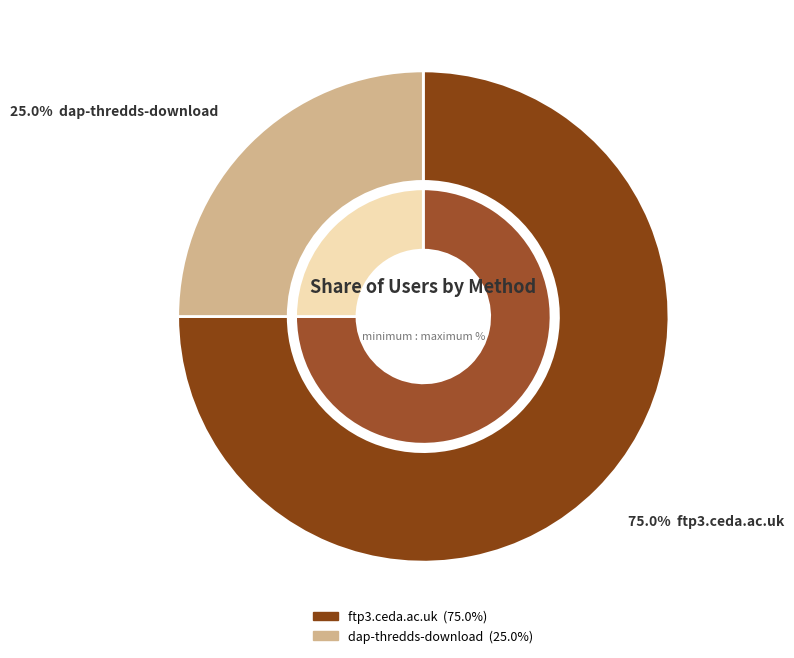

To the nearest percent, what is the average slice percentage?

50%